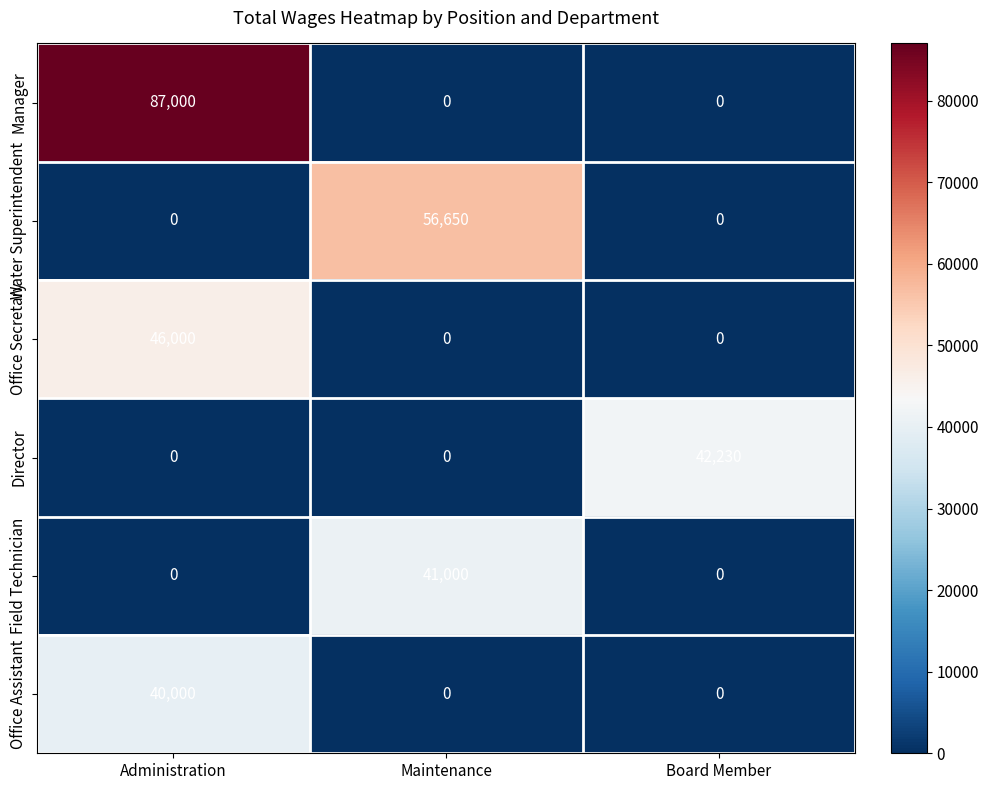

Which category has the highest value across all series?

Administration